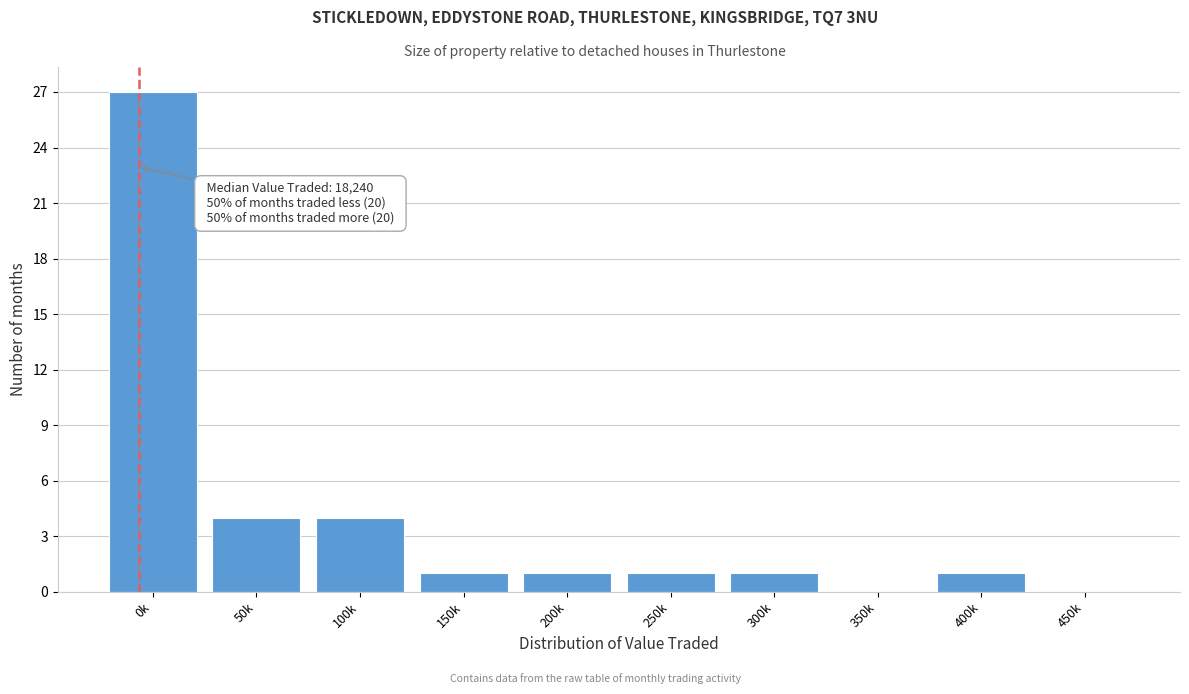

Reading left to right, list all the values displayed in this chart.

0k=27	50k=4	100k=4	150k=1	200k=1	250k=1	300k=1	350k=0	400k=1	450k=0